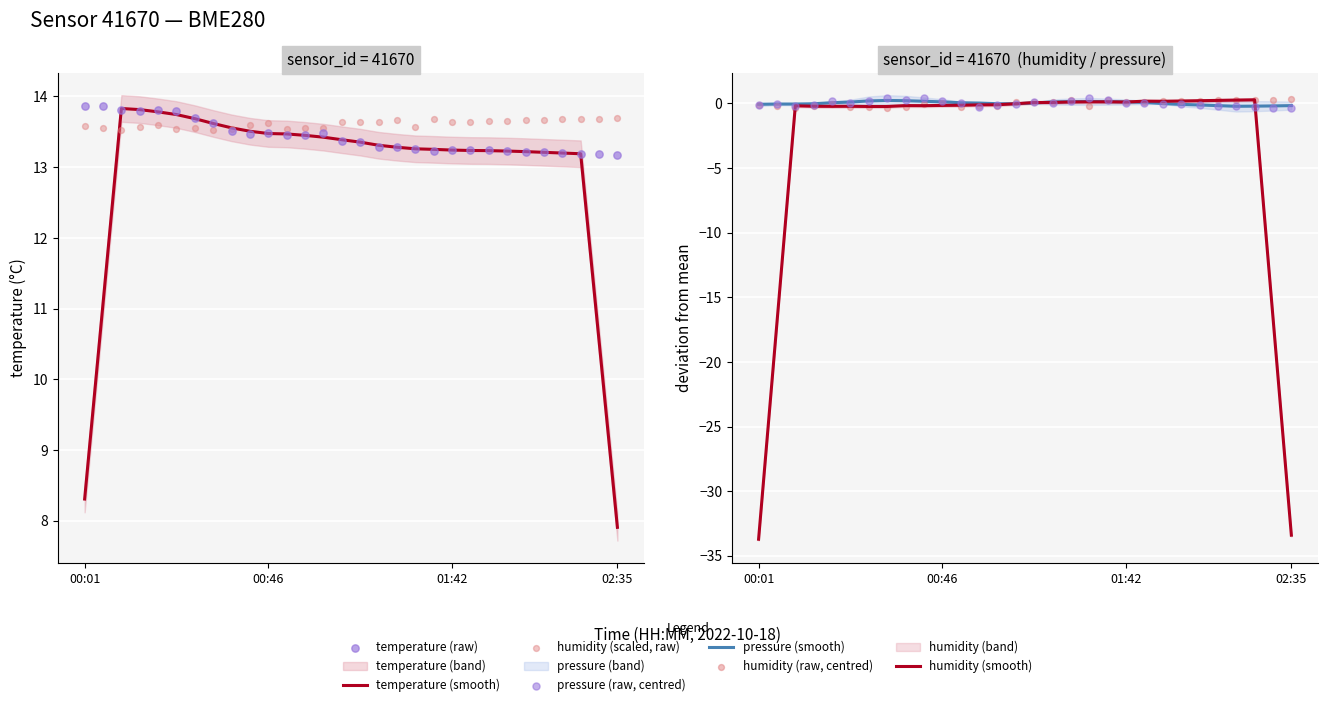

What is the total value across all series at 17?

27.1